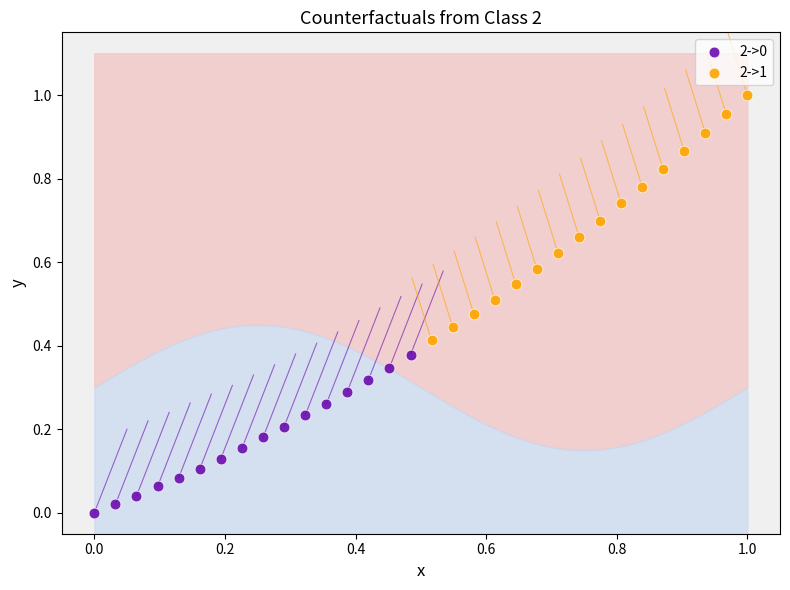

Which series contains the highest Y value?

2->1